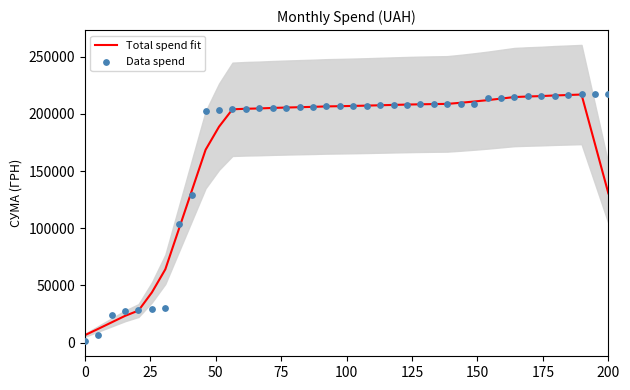

What are all the series names shown in the legend?

Total spend fit, Data spend